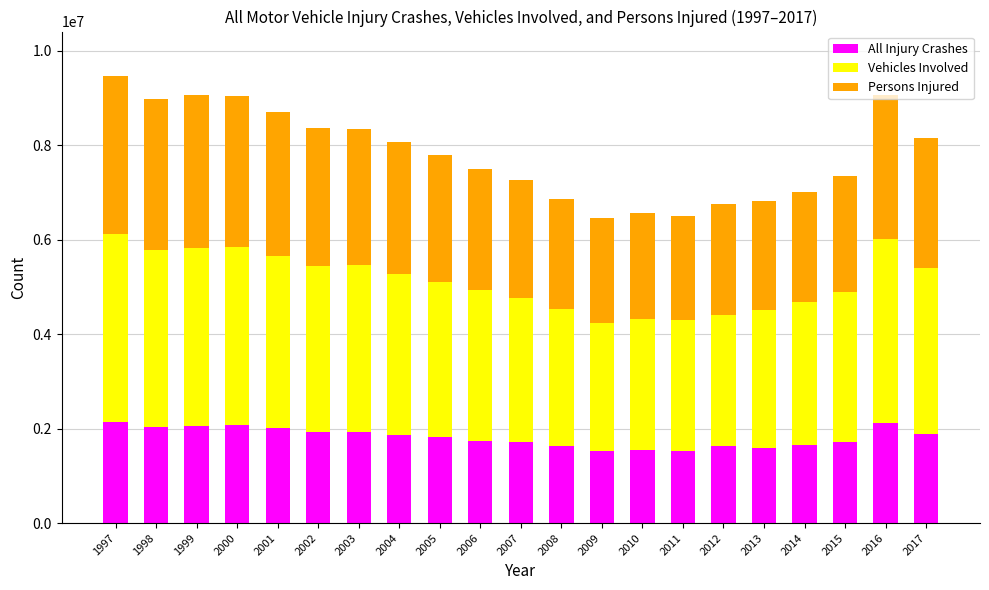

What is the highest value of the All Injury Crashes series?

2149000